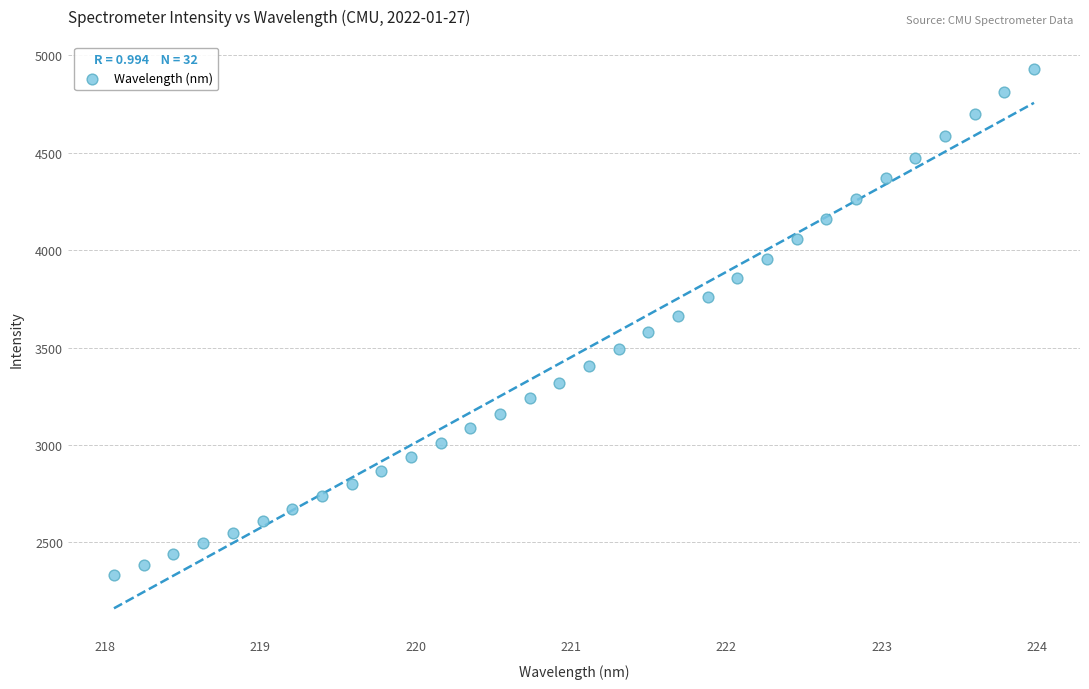

What is the range of Y values (max minus min)?

2597.8